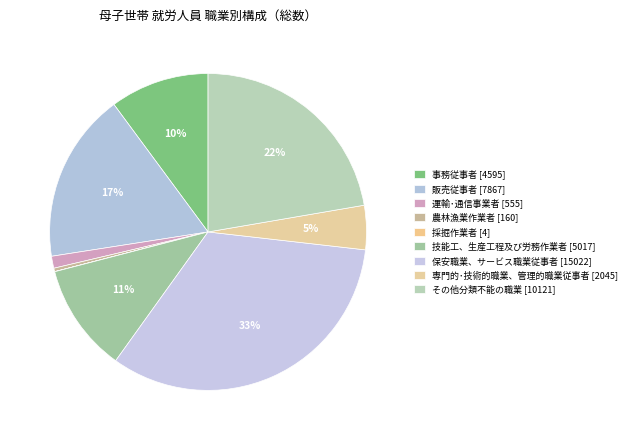

What is the total percentage of 技能工、生産工程及び労務作業者 and 採掘作業者?

11.1%